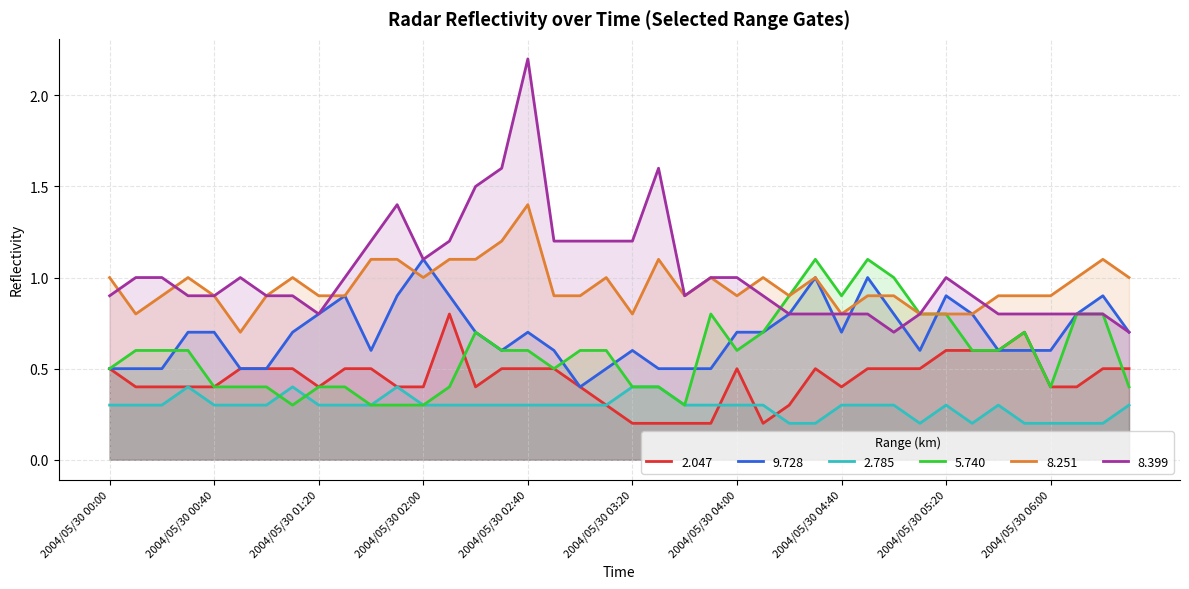

What is the total value across all series at 2004/05/30 02:40?

5.7